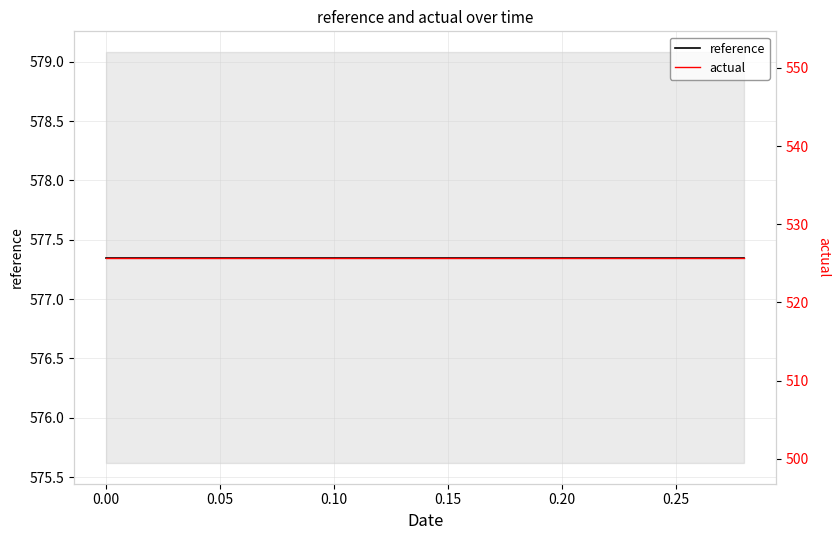

At how many categories does at least one series exceed 575?

15